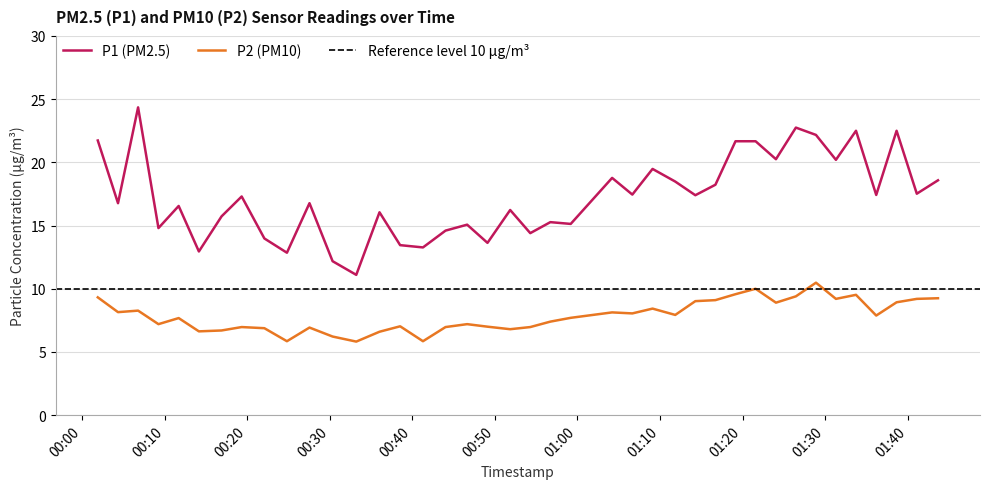

List the series in order of their peak value, highest first.

P1, P2